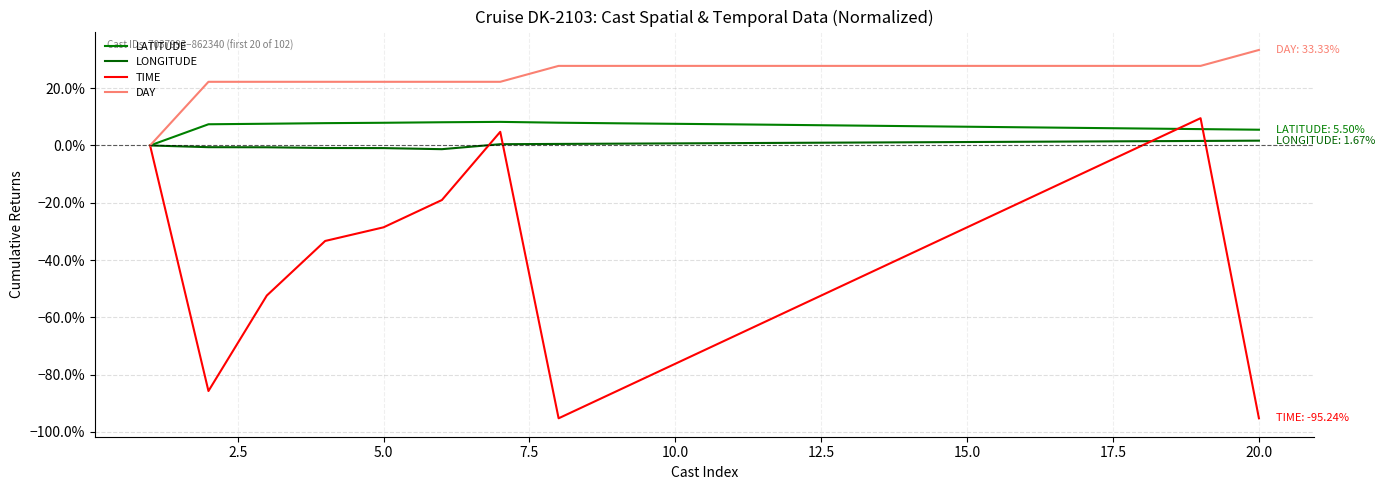

Reading right to left, what are all the values shown in this chart?

LATITUDE: 0.1	0.1	0.1	0.1	0.1	0.1	0.1	0.1	0.1	0.1	0.1	0.1	0.1	0.1	0.1	0.1	0.1	0.1	0.1	0.0
LONGITUDE: 0.0	0.0	0.0	0.0	0.0	0.0	0.0	0.0	0.0	0.0	0.0	0.0	0.0	0.0	-0.0	-0.0	-0.0	-0.0	-0.0	0.0
TIME: -1.0	0.1	0.0	-0.1	-0.2	-0.3	-0.4	-0.5	-0.6	-0.7	-0.8	-0.9	-1.0	0.0	-0.2	-0.3	-0.3	-0.5	-0.9	0.0
DAY: 0.3	0.3	0.3	0.3	0.3	0.3	0.3	0.3	0.3	0.3	0.3	0.3	0.3	0.2	0.2	0.2	0.2	0.2	0.2	0.0